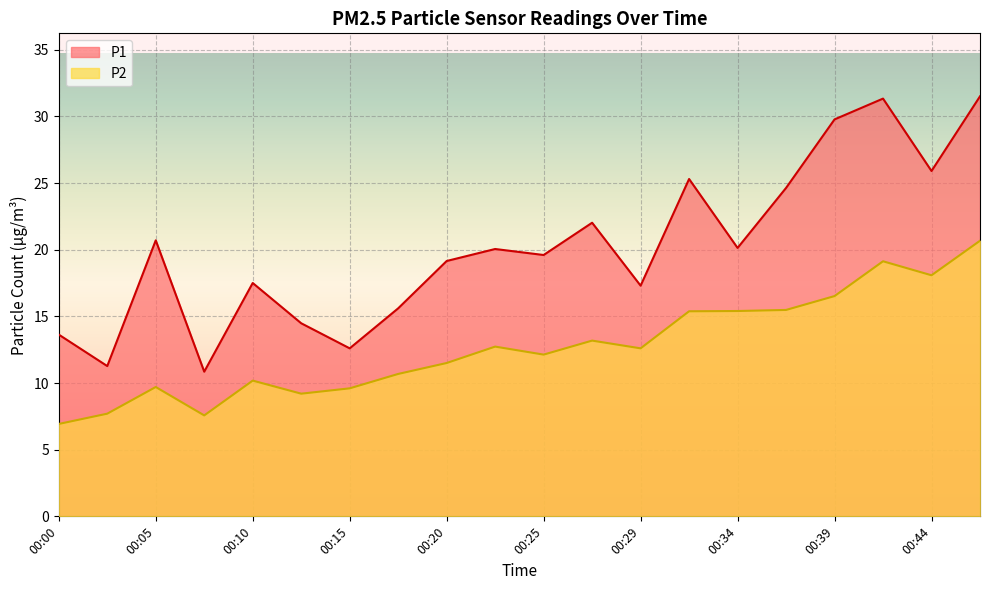

Count the number of data series in this chart.

2